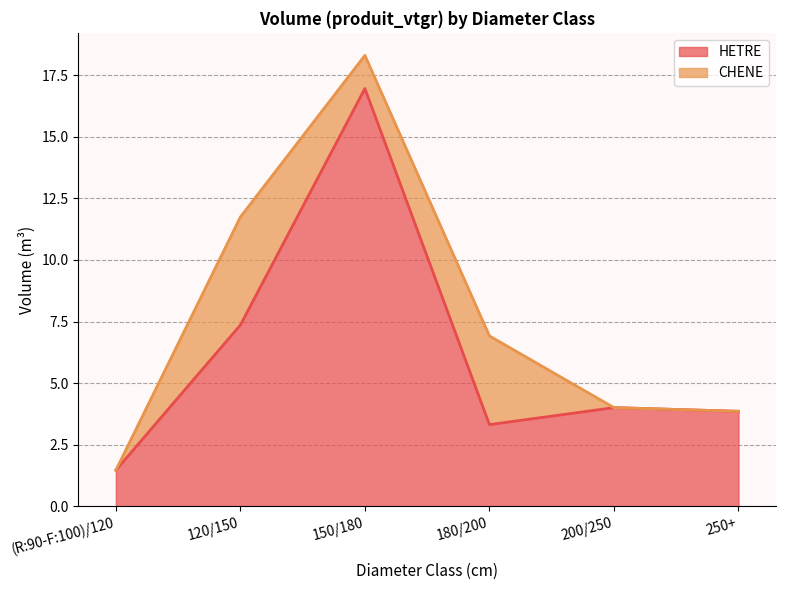

What position from the left is 250+?

6